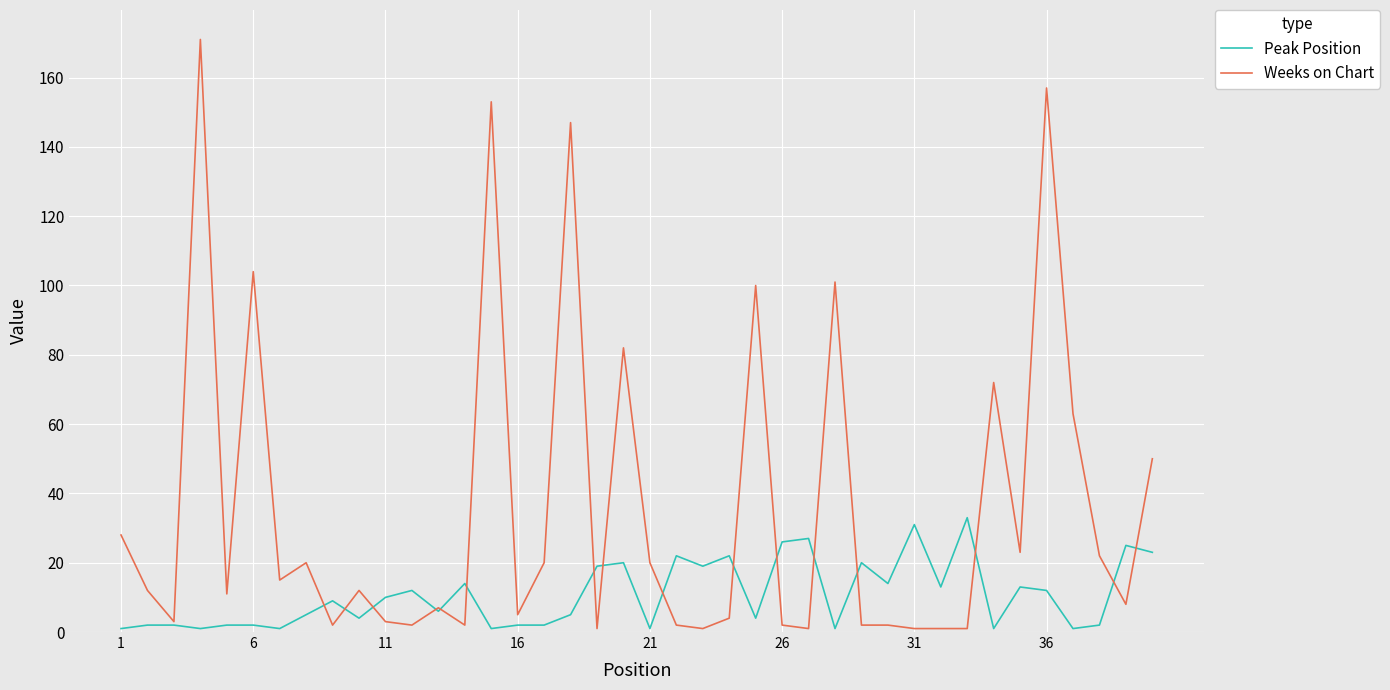

Reading right to left, list all the values displayed in this chart.

Peak Position: 23	25	2	1	12	13	1	33	13	31	14	20	1	27	26	4	22	19	22	1	20	19	5	2	2	1	14	6	12	10	4	9	5	1	2	2	1	2	2	1
Weeks on Chart: 50	8	22	63	157	23	72	1	1	1	2	2	101	1	2	100	4	1	2	20	82	1	147	20	5	153	2	7	2	3	12	2	20	15	104	11	171	3	12	28